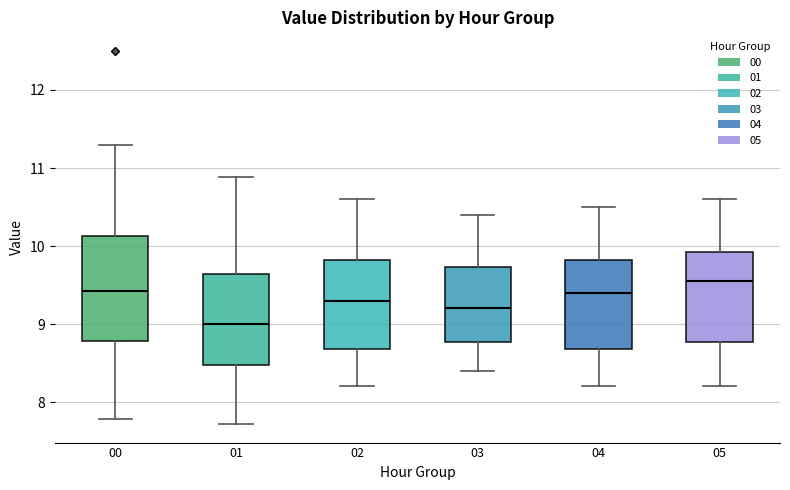

Which box has the lowest median line?

01